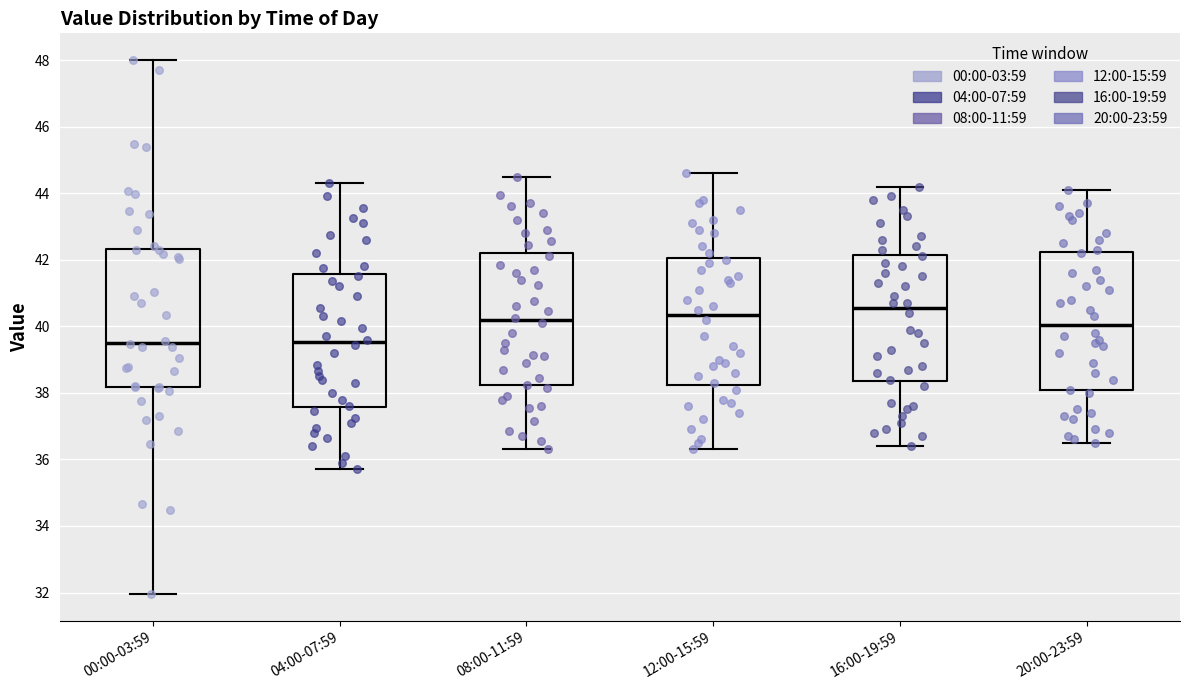

Where is the upper edge of the box for 00:00-03:59 on the y-axis? The values are not printed on the chart, so give them approximately, as read against the axis.

42.4